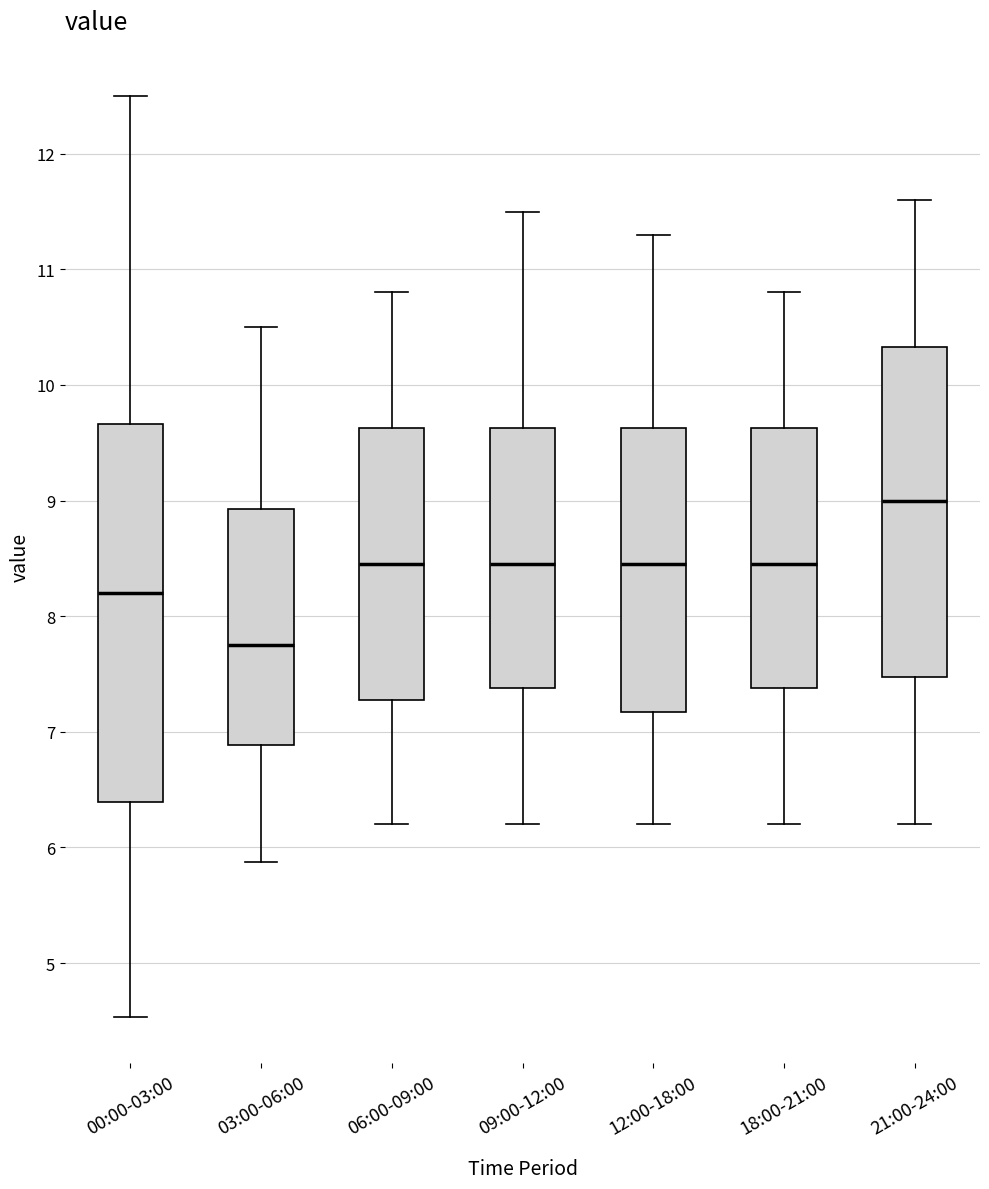

Which box has the lowest median line?

03:00-06:00